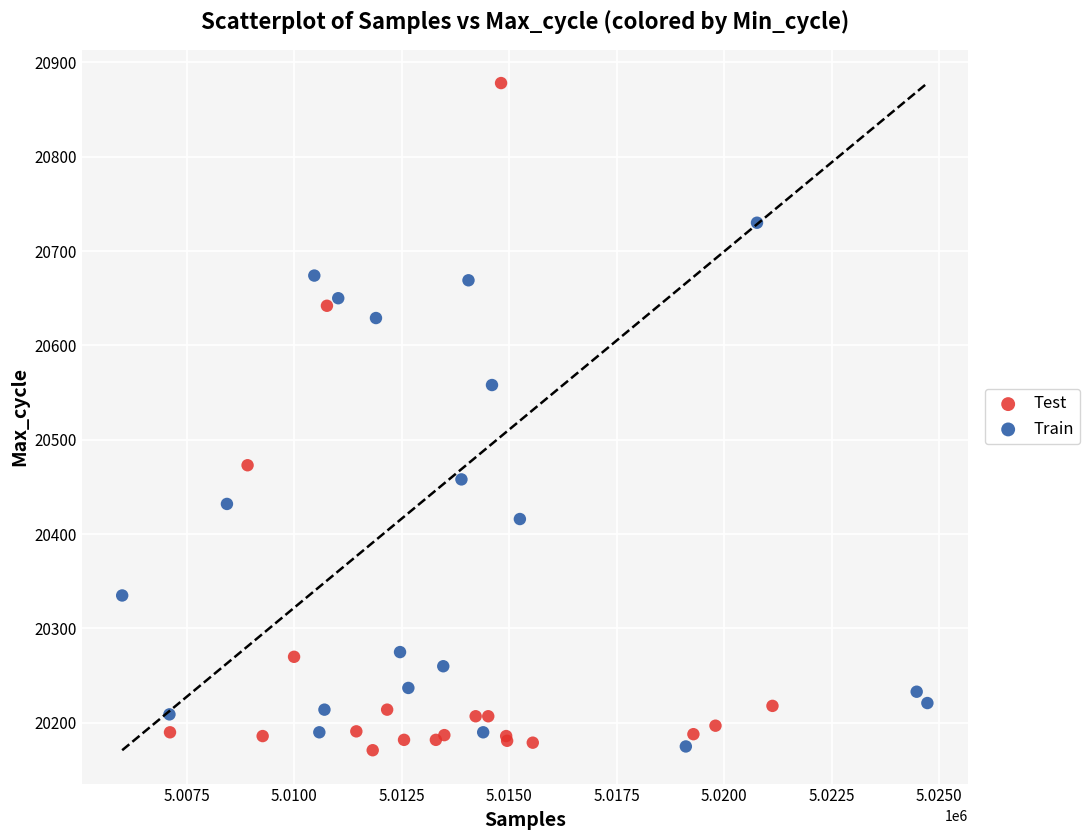

What are all the series names shown in the legend?

Test, Train